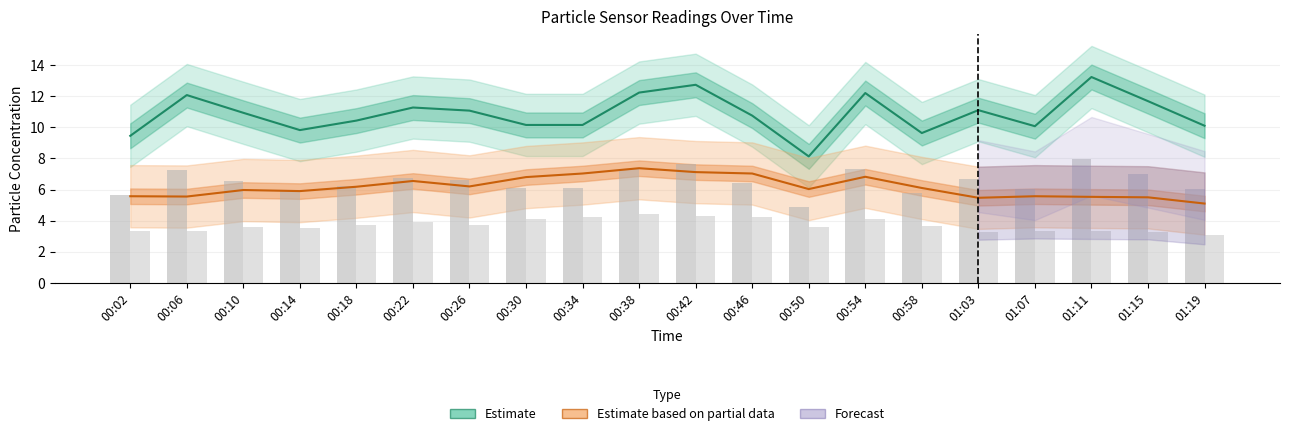

True or false: SDS_P2 (Partial Estimate) has a value of 9.9 at 00:10.

False